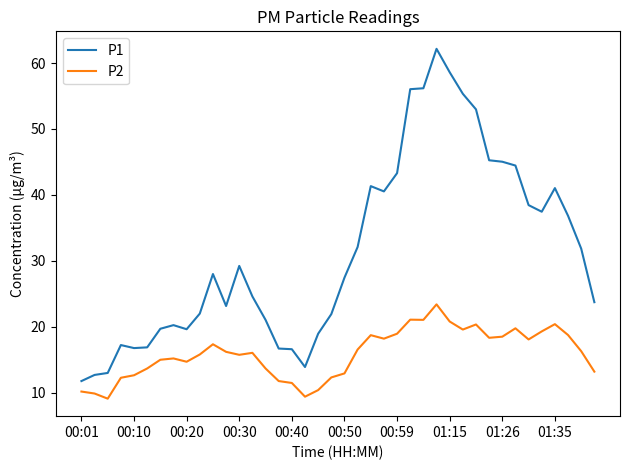

What is the average value of the P1 series?

31.4